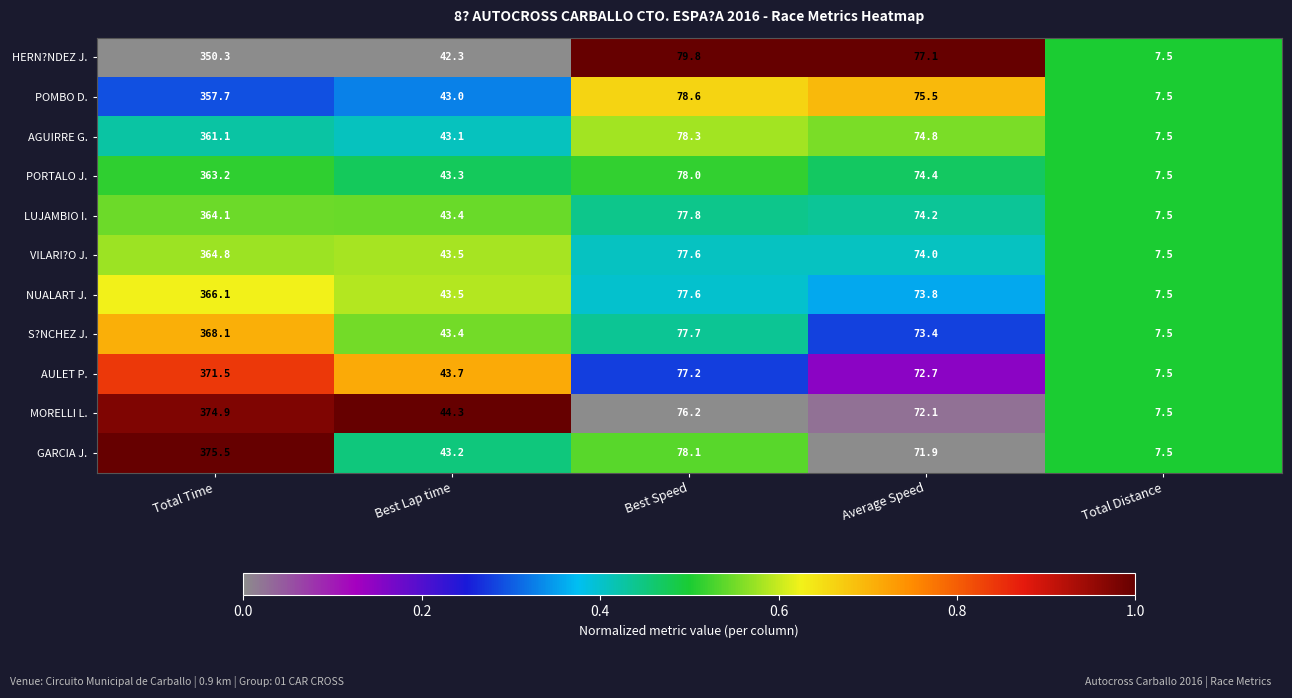

Where is S?NCHEZ J. nearest to the value 187?

Best Speed